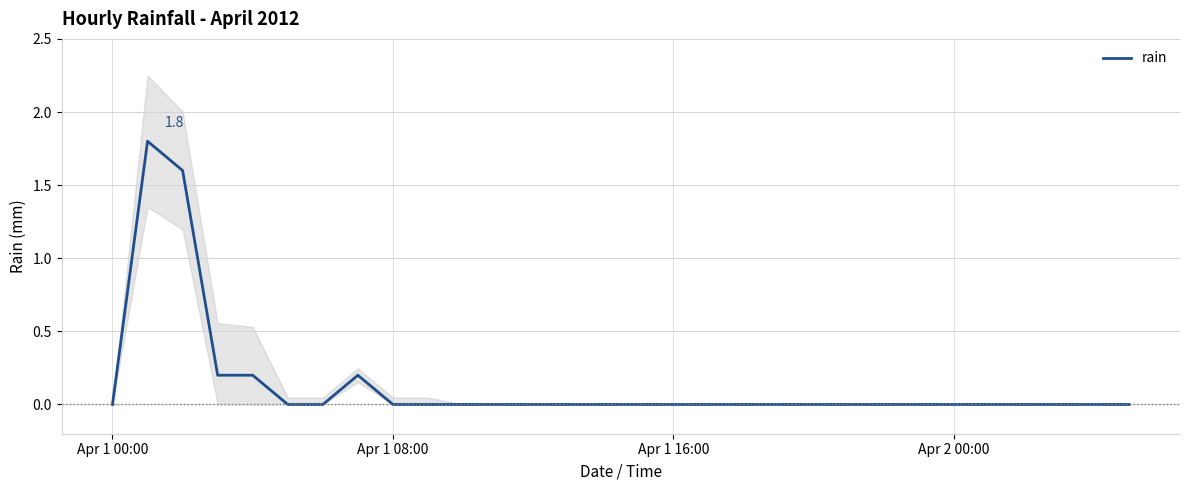

At which category does the chart reach its minimum across all series?

Apr 1 00:00